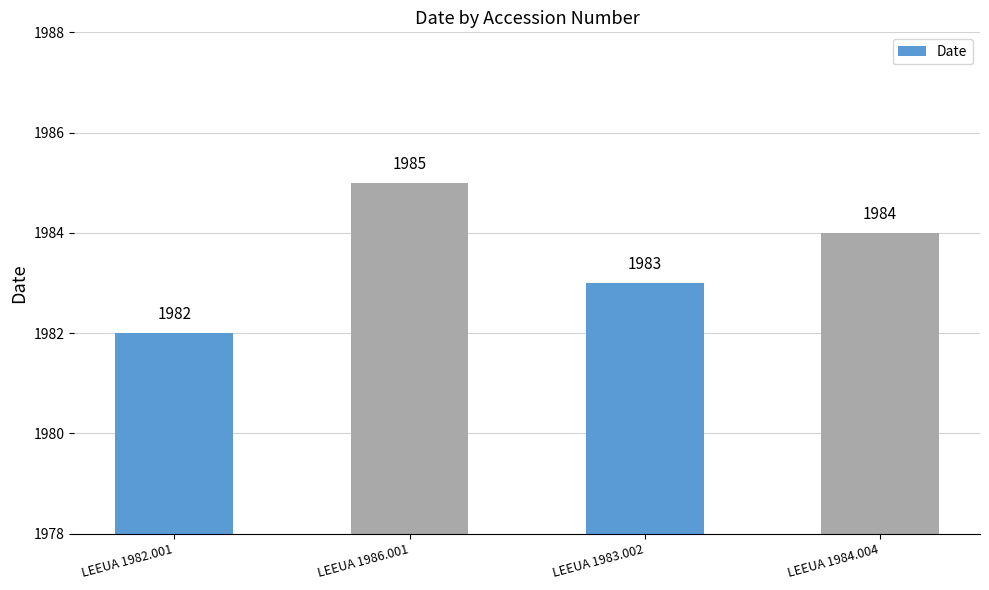

Rank the categories by value from lowest to highest.

LEEUA 1982.001, LEEUA 1983.002, LEEUA 1984.004, LEEUA 1986.001